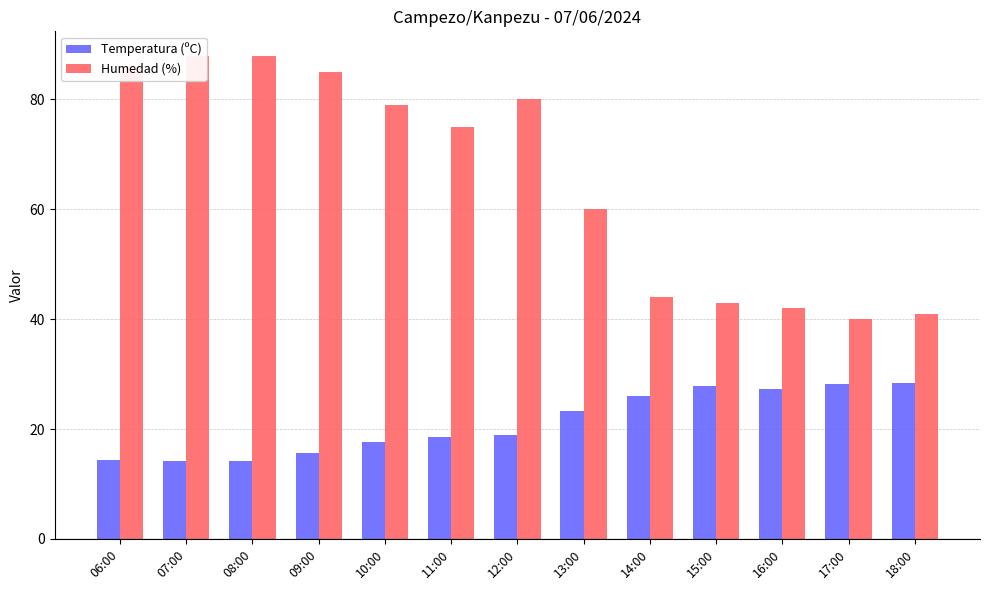

Rank the categories by Temperatura (ºC) value from highest to lowest.

18:00, 17:00, 15:00, 16:00, 14:00, 13:00, 12:00, 11:00, 10:00, 09:00, 06:00, 08:00, 07:00